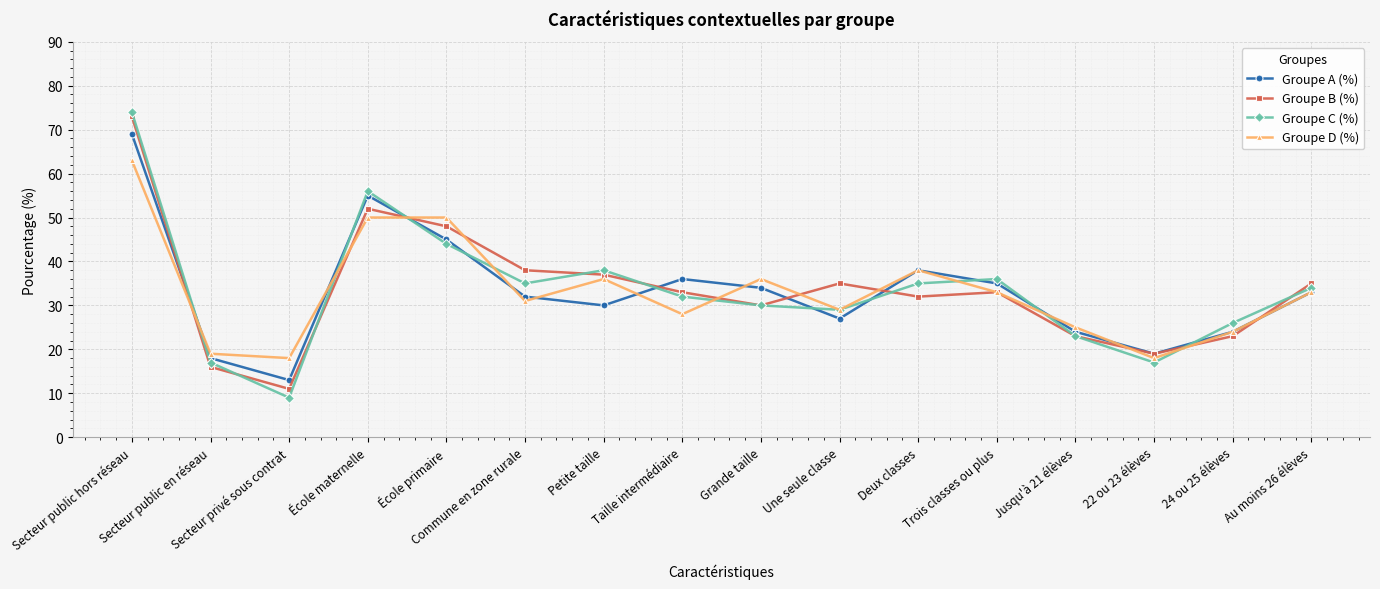

What is the label of the 2nd point from the right?

24 ou 25 élèves